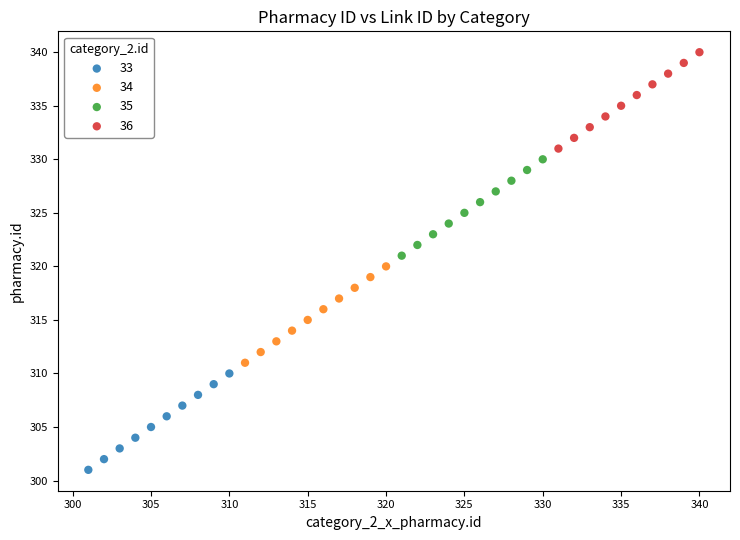

Which series reaches the minimum Y coordinate?

33